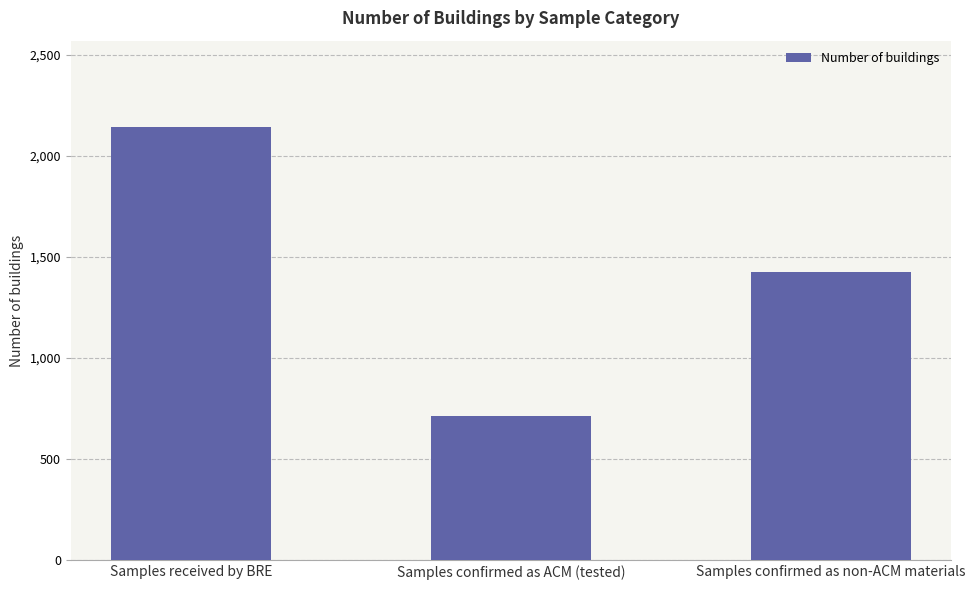

List the labels in order of value, largest first.

Samples received by BRE, Samples confirmed as non-ACM materials, Samples confirmed as ACM (tested)